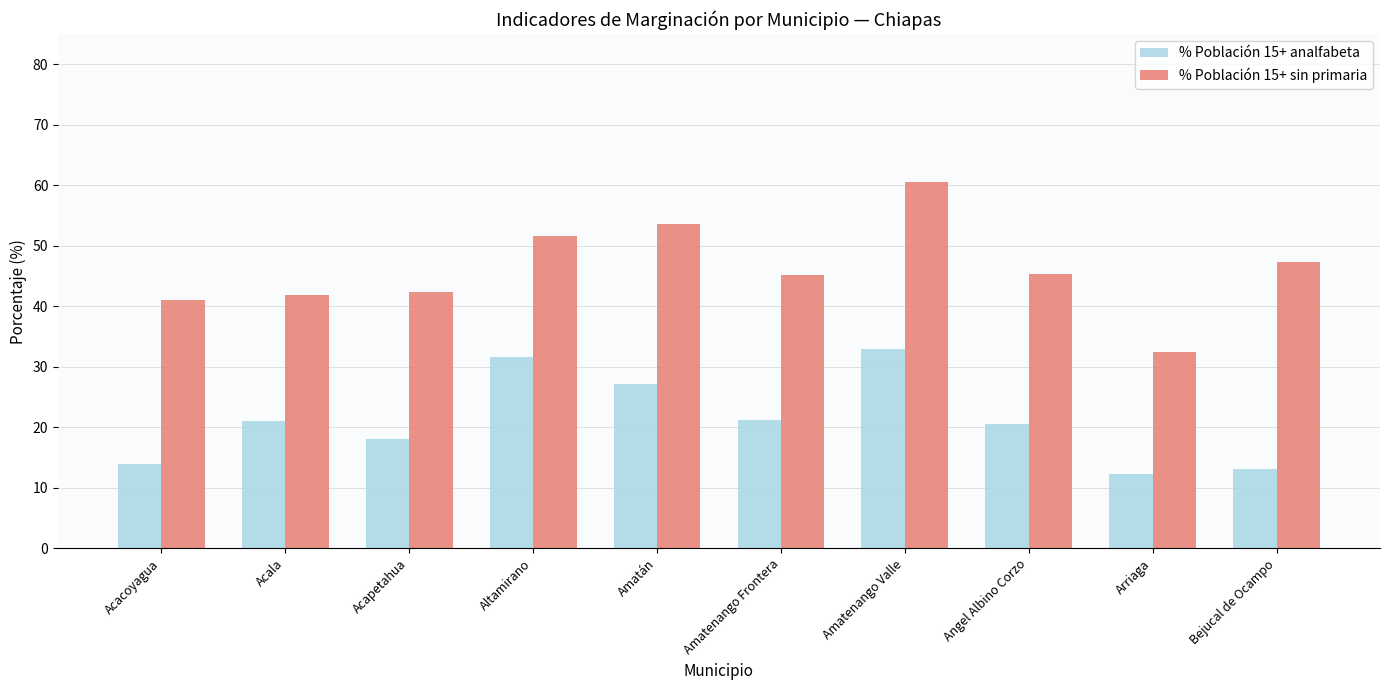

The % Población 15+ sin primaria series shows 41.9 at Acala. True or false?

True